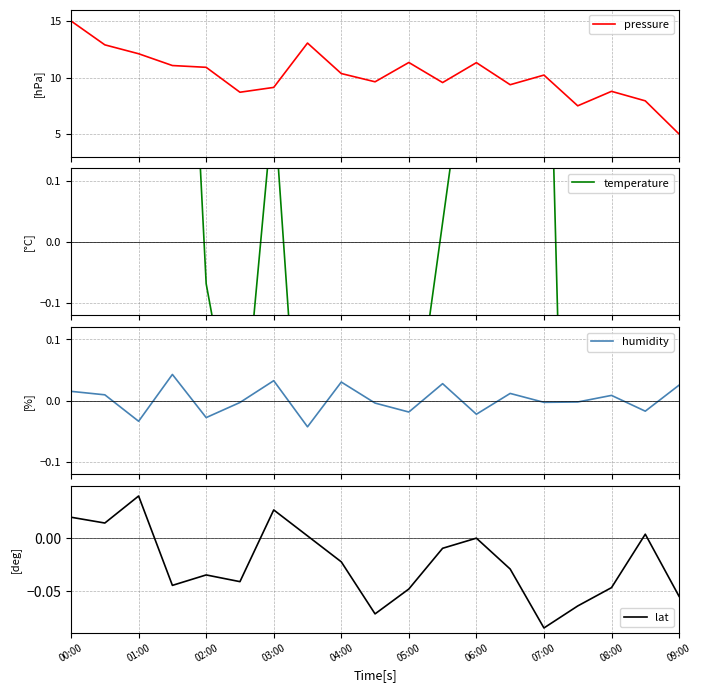

True or false: lat has a value of -0.1 at 05:00.

False